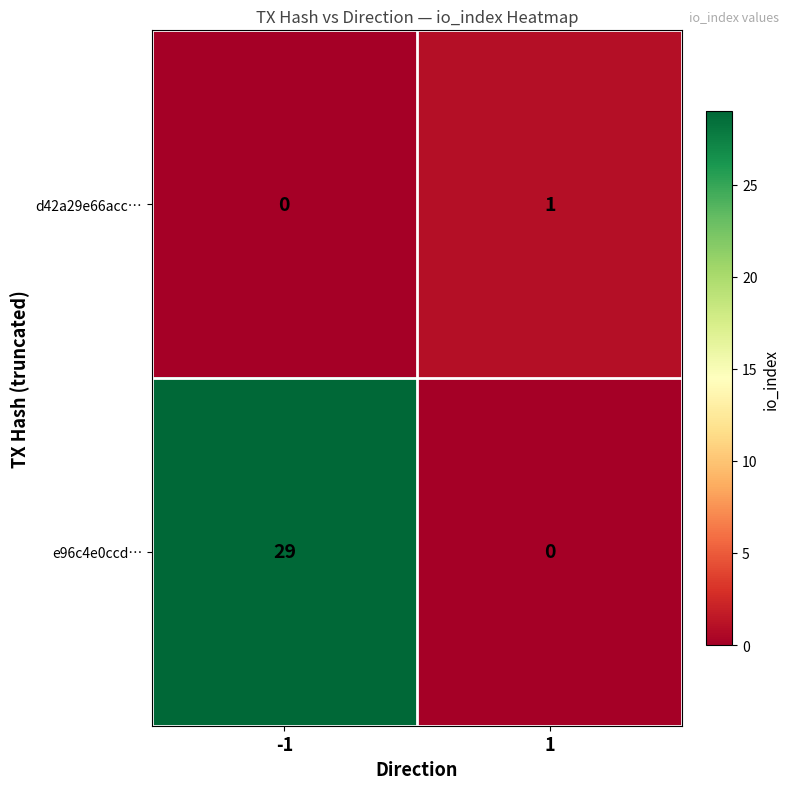

Read the e96c4e0ccd… value at -1.

29